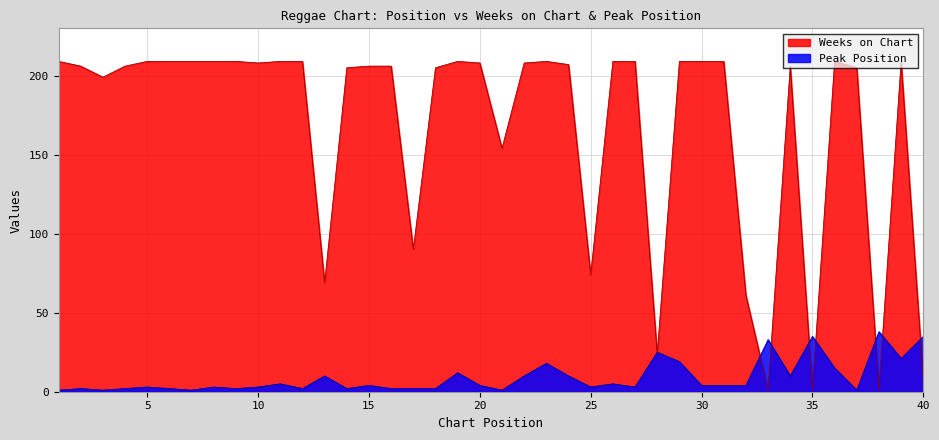

What is the approximate value of Weeks on Chart at 17, to the nearest 10?

90